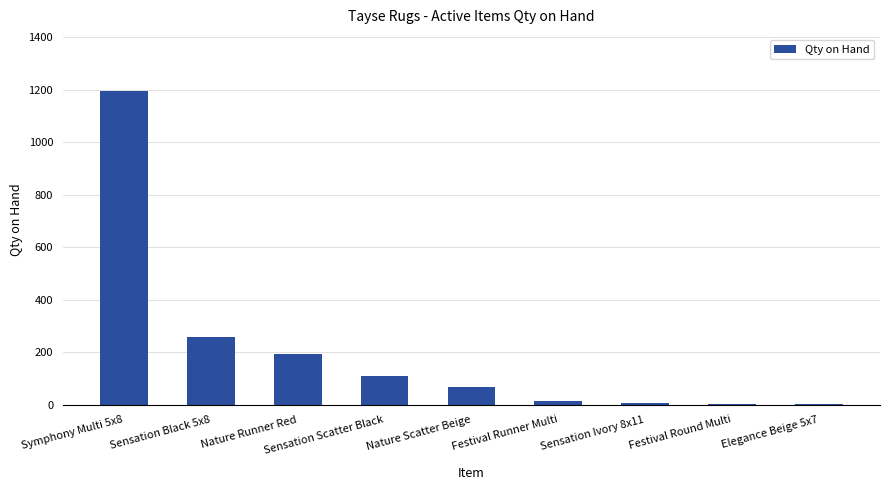

Approximately how many times larger is the value at Elegance Beige 5x7 compared to Sensation Ivory 8x11?

0.4